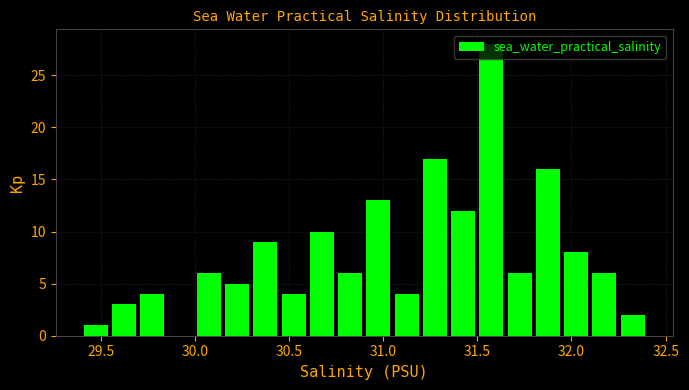

Around what value on the x-axis is the tallest bar? Give the approximate position of its centre, as read against the axis.

31.60